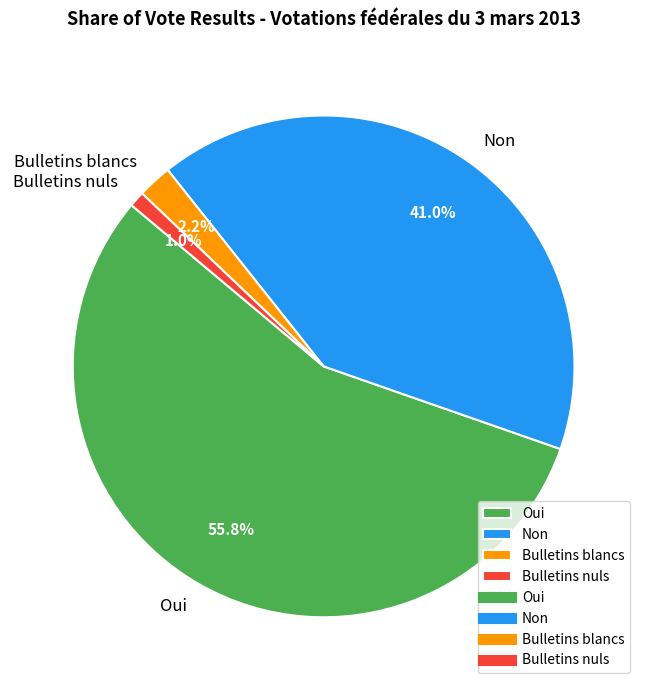

What is the ratio of the value at Oui to the value at Non?

1.4